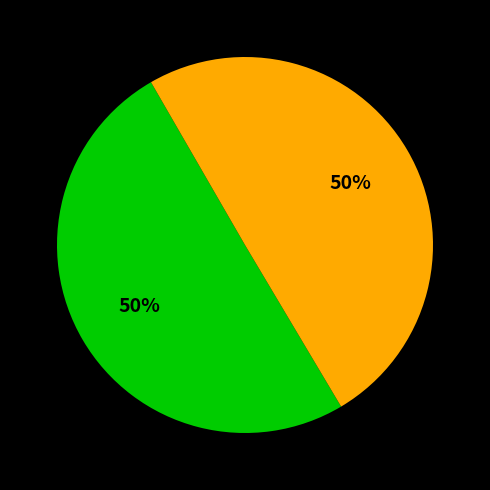

To the nearest percent, what is the average slice percentage?

50%